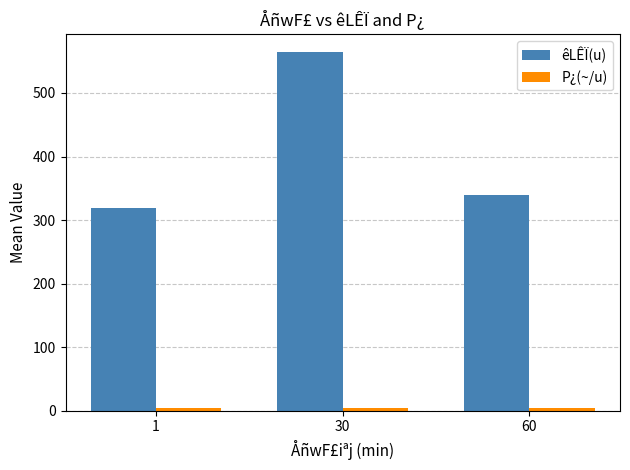

What is the difference between the maximum and second lowest values in the êLÊÏ(u) series?

224.5